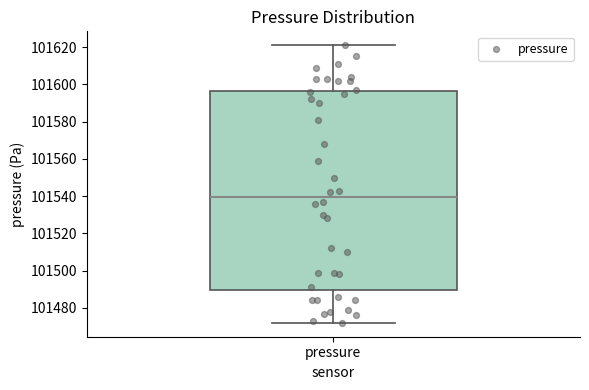

Read this box plot against the y-axis: the position of the median line, the range covered by the box, and the ends of both whiskers. The values are not printed on the chart, so give them approximately, as read against the axis.

median 101540, box 101490 to 101596, whiskers 101472 to 101622